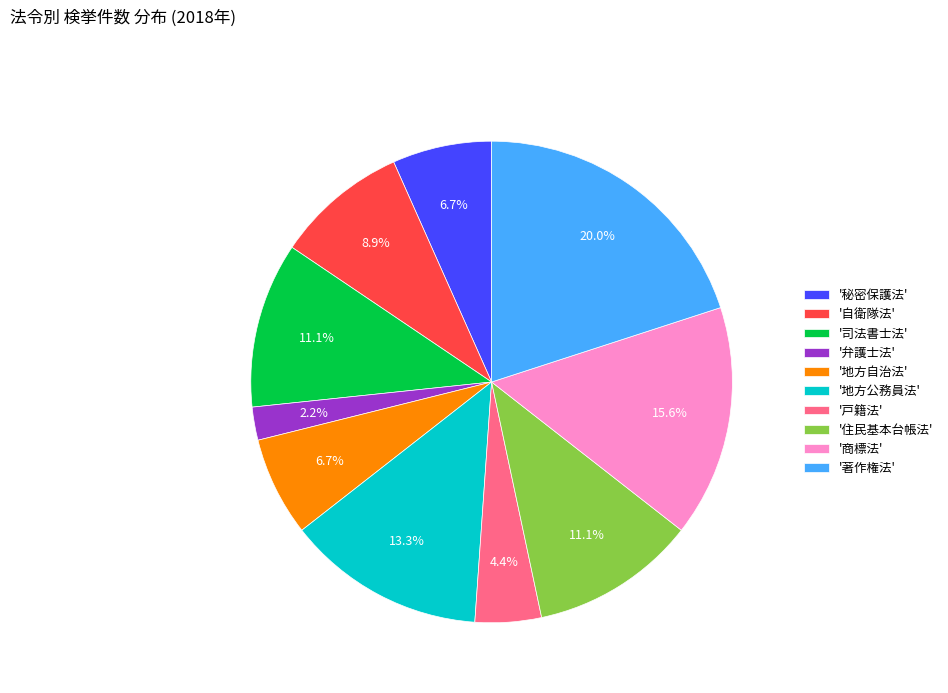

To the nearest percent, what is the average slice percentage?

10%